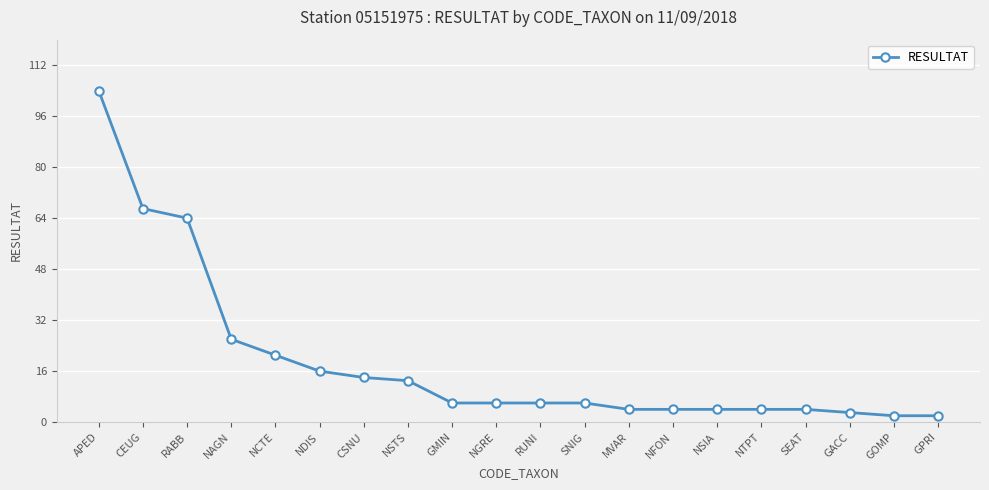

Is it true that the value at GMIN is 6?

True